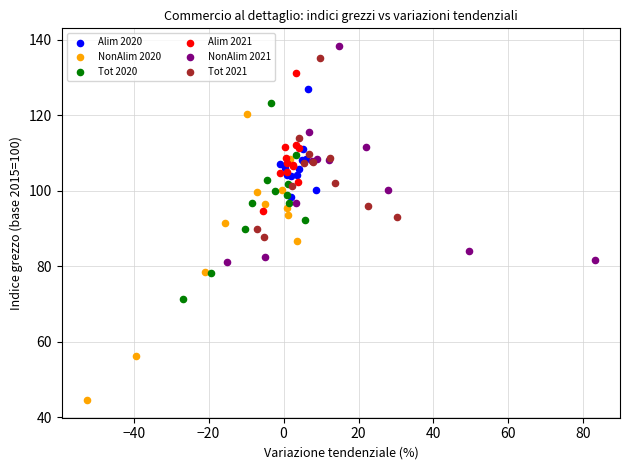

What are all the series names shown in the legend?

Alim 2020, NonAlim 2020, Tot 2020, Alim 2021, NonAlim 2021, Tot 2021